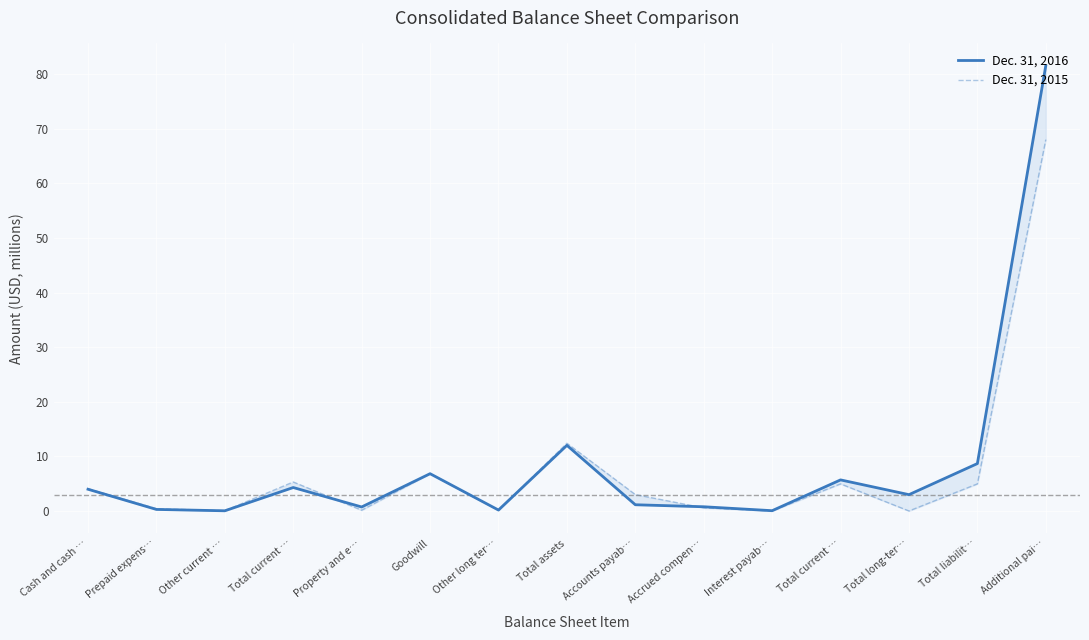

What are all the series names shown in the legend?

Dec. 31, 2016, Dec. 31, 2015